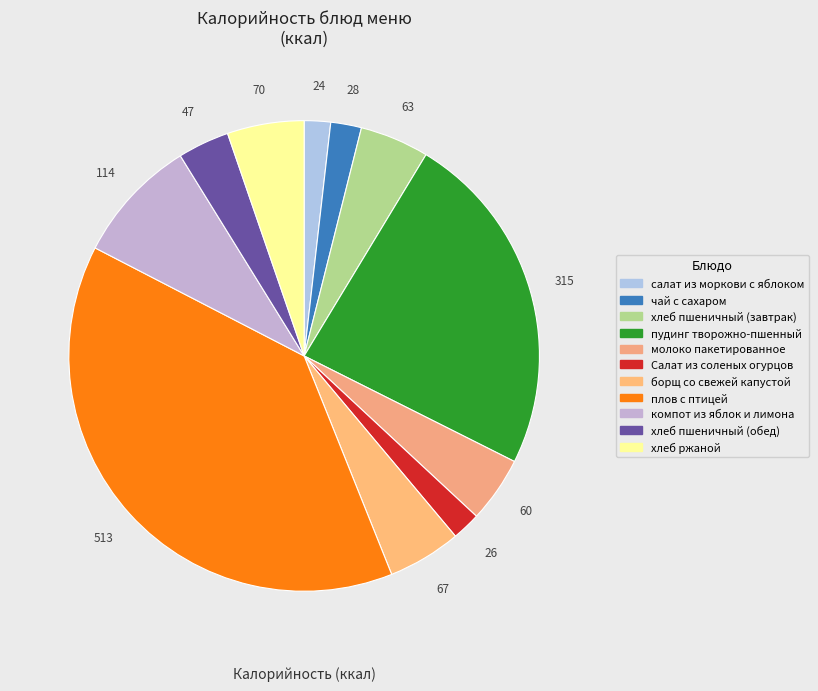

To the nearest percent, what is the average slice percentage?

9%